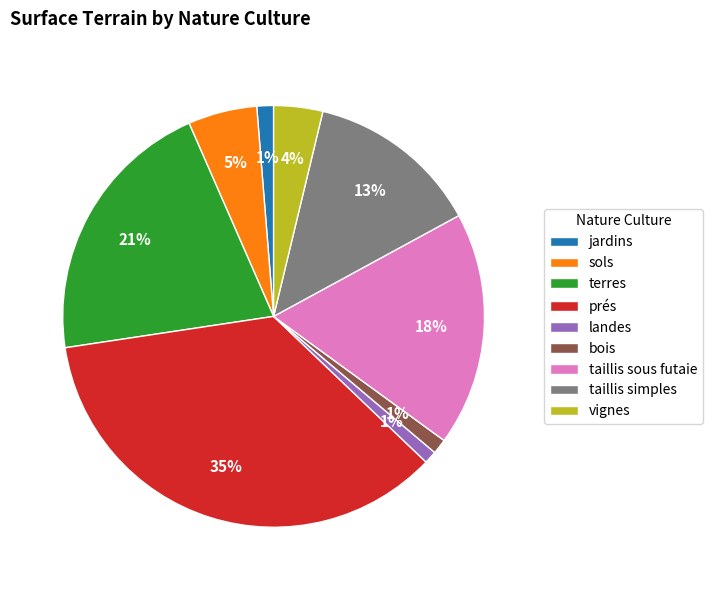

Which category has the biggest portion of the pie?

prés